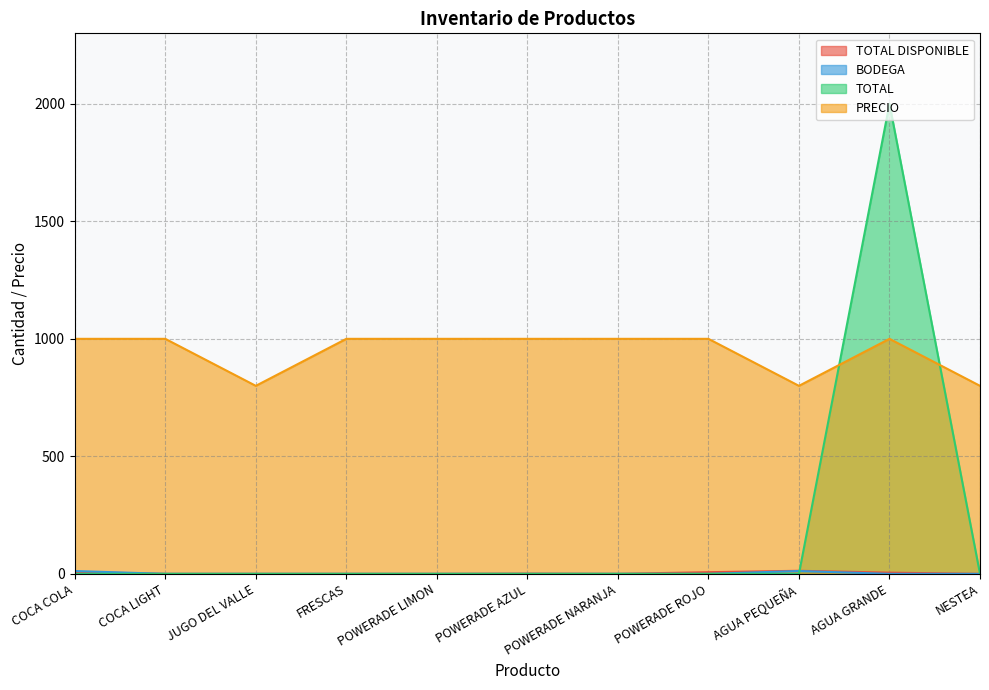

What are all the series names shown in the legend?

TOTAL DISPONIBLE, BODEGA, TOTAL, PRECIO